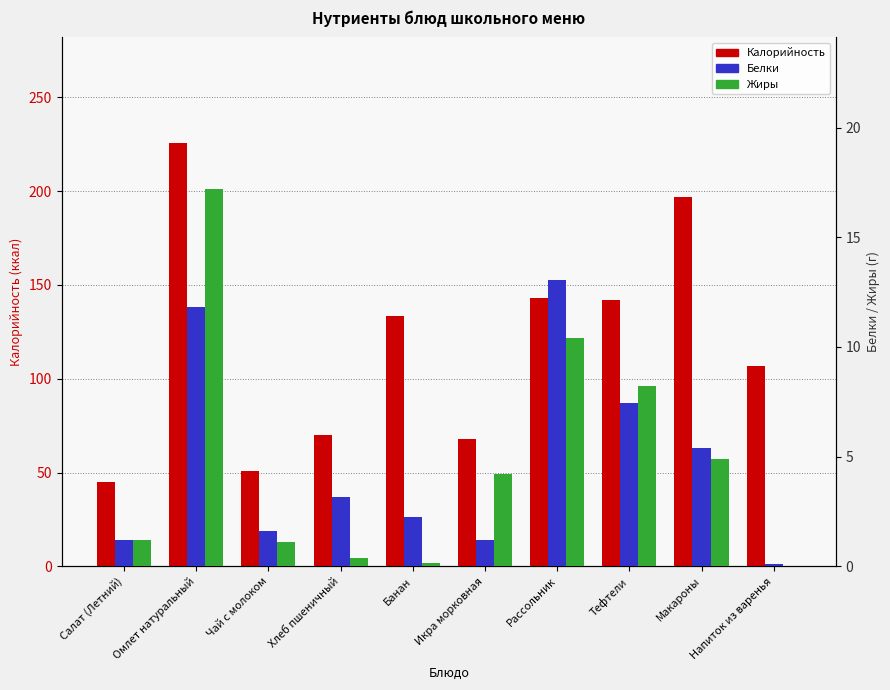

What is the difference between the maximum and minimum values in the Калорийность series?

180.3